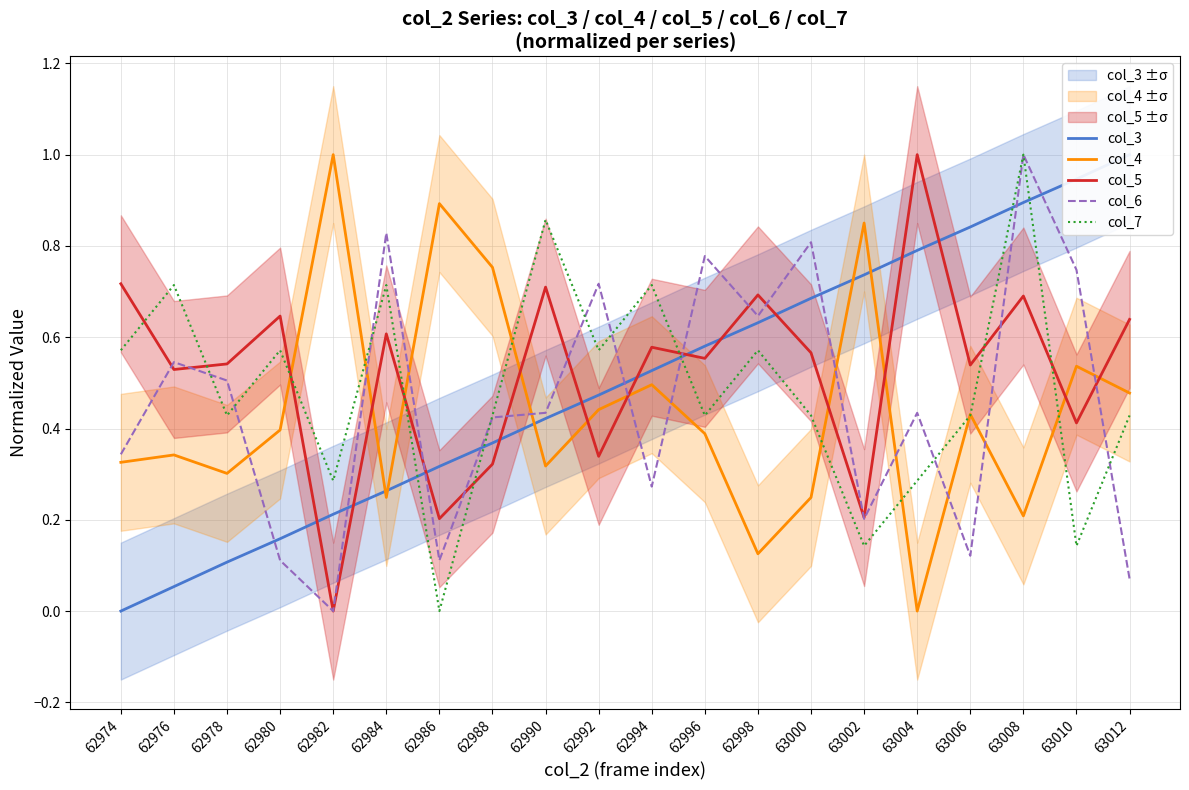

Where is the first local maximum for col_4?

62976